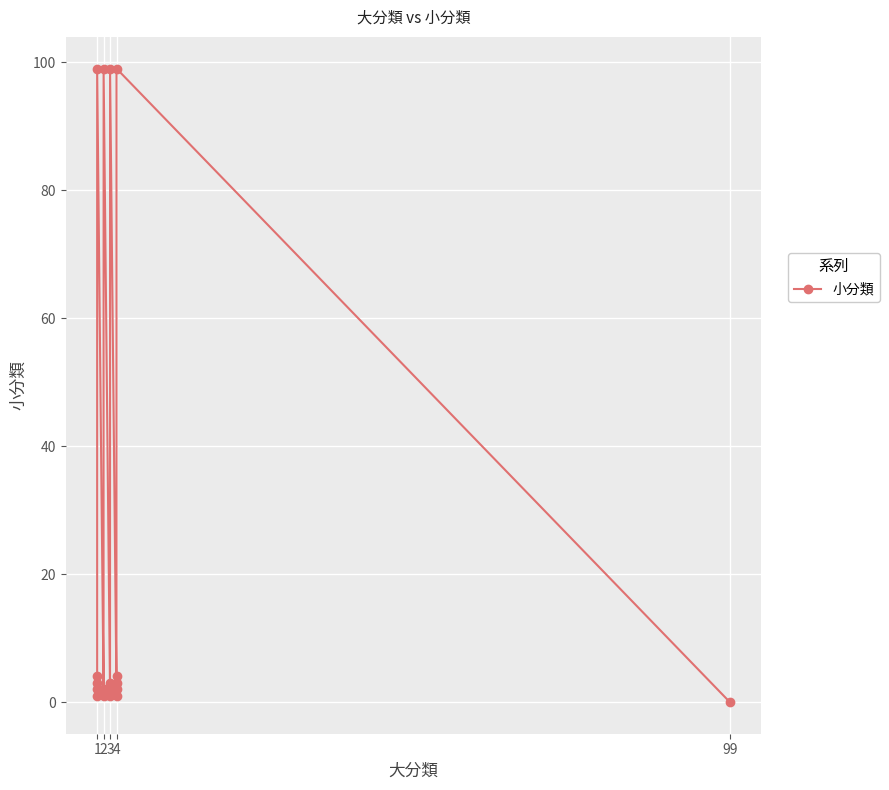

How many data points are less than 3?

9